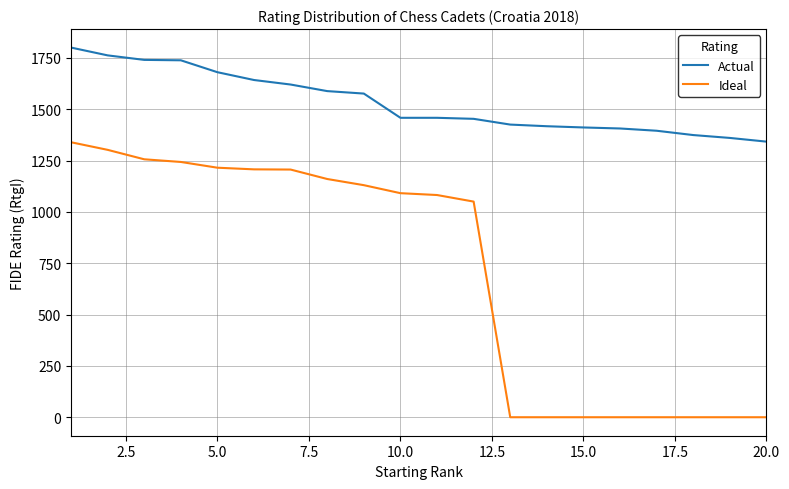

What is the greatest value displayed?

1800